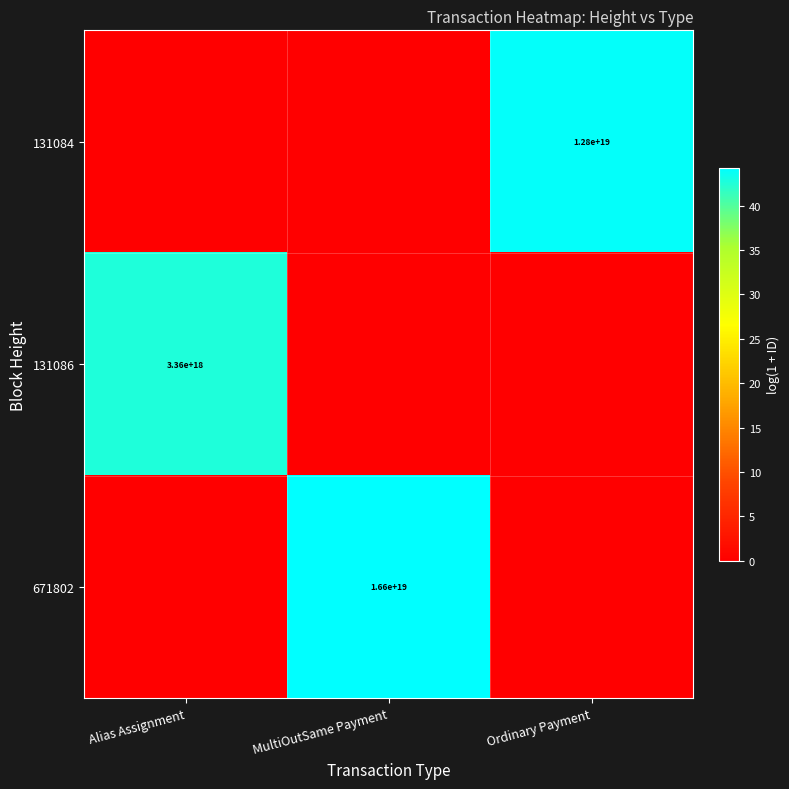

Is it true that 131086 equals 2113139845857274624 at Alias Assignment?

False